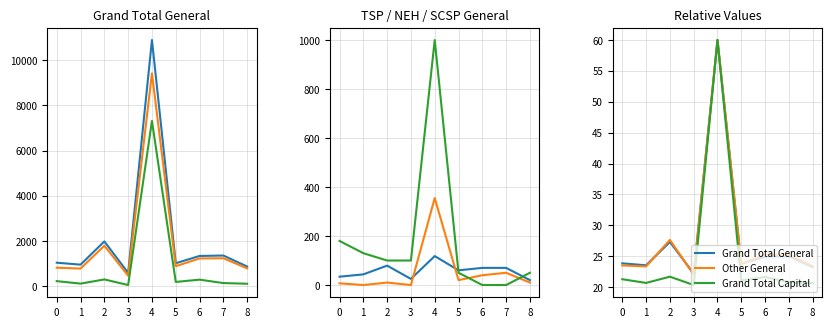

Reading left to right, list all the values displayed in this chart.

Grand Total General: 0=23.9	1=23.5	2=27.3	3=22.2	4=60.0	5=23.8	6=24.9	7=25.0	8=23.2
Other General: 0=23.5	1=23.4	2=27.6	3=22.0	4=60.0	5=23.8	6=25.3	7=25.3	8=23.4
Grand Total Capital: 0=21.3	1=20.7	2=21.7	3=20.3	4=60.0	5=21.1	6=21.6	7=20.8	8=20.7
TSP General: 0=34.0	1=43.5	2=79.2	3=25.0	4=118.2	5=60.0	6=70.0	7=70.0	8=20.0
NEH General: 0=7.0	1=0.0	2=10.0	3=0.0	4=355.0	5=20.0	6=40.0	7=50.0	8=10.0
SCSP General: 0=180.0	1=130.0	2=100.0	3=100.0	4=1000.0	5=50.0	6=0.0	7=0.0	8=50.0